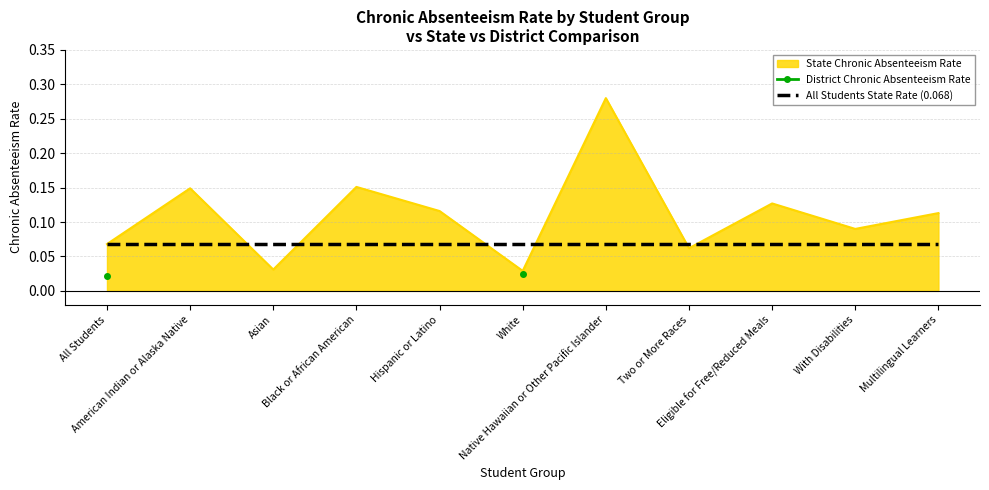

The value of All Students State Rate (0.068) at Black or African American is 0.1. True or false?

True